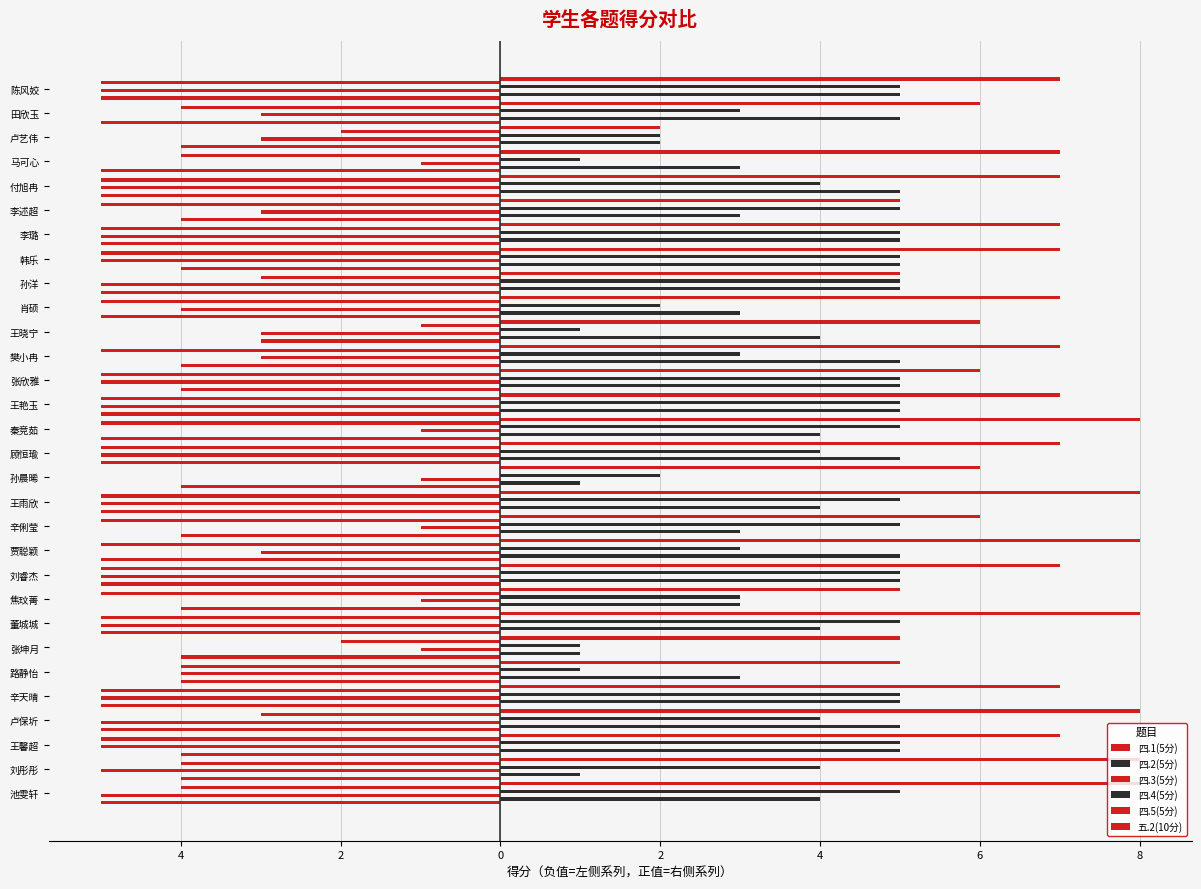

Reading left to right, what are all the values shown in this chart?

四.1(5分): -5	-4	-4	-5	-5	-4	-4	-5	-4	-5	-5	-4	-5	-4	-5	-5	-5	-4	-4	-3	-5	-5	-4	-5	-4	-5	-5	-4	-5	-5
四.2(5分): 4	1	5	5	5	3	1	4	3	5	5	3	4	1	5	4	5	5	5	4	3	5	5	5	3	5	3	2	5	5
四.3(5分): -5	-5	-5	-5	-5	-4	-1	-5	-1	-5	-3	-1	-5	-1	-5	-1	-5	-5	-3	-3	-4	-5	-5	-5	-3	-5	-1	-3	-3	-5
四.4(5分): 5	4	5	4	5	1	1	5	3	5	3	5	5	2	4	5	5	5	3	1	2	5	5	5	5	4	1	2	3	5
四.5(5分): -4	-4	-5	-3	-5	-4	-2	-5	-5	-5	-5	-5	-5	0	-5	-5	-5	-5	-5	-1	-5	-3	-5	-5	-5	-5	-4	-2	-4	-5
五.2(10分): 8	8	7	8	7	5	5	8	5	7	8	6	8	6	7	8	7	6	7	6	7	5	7	7	5	7	7	2	6	7